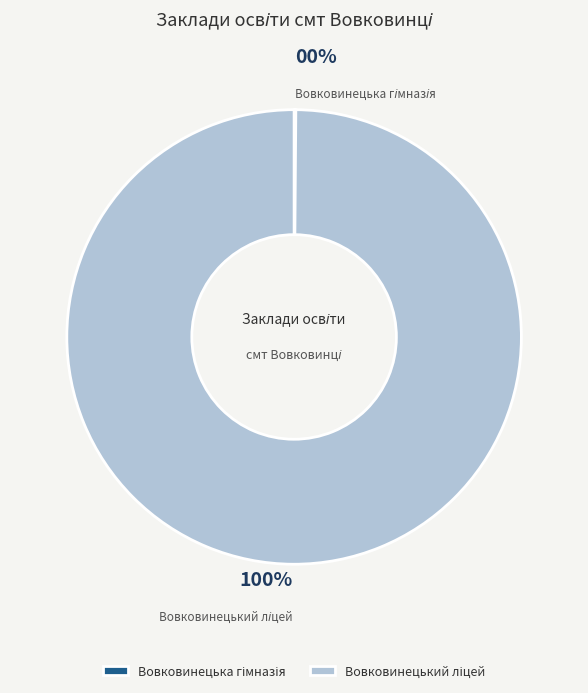

Is there any slice that represents more than half of the pie?

Yes